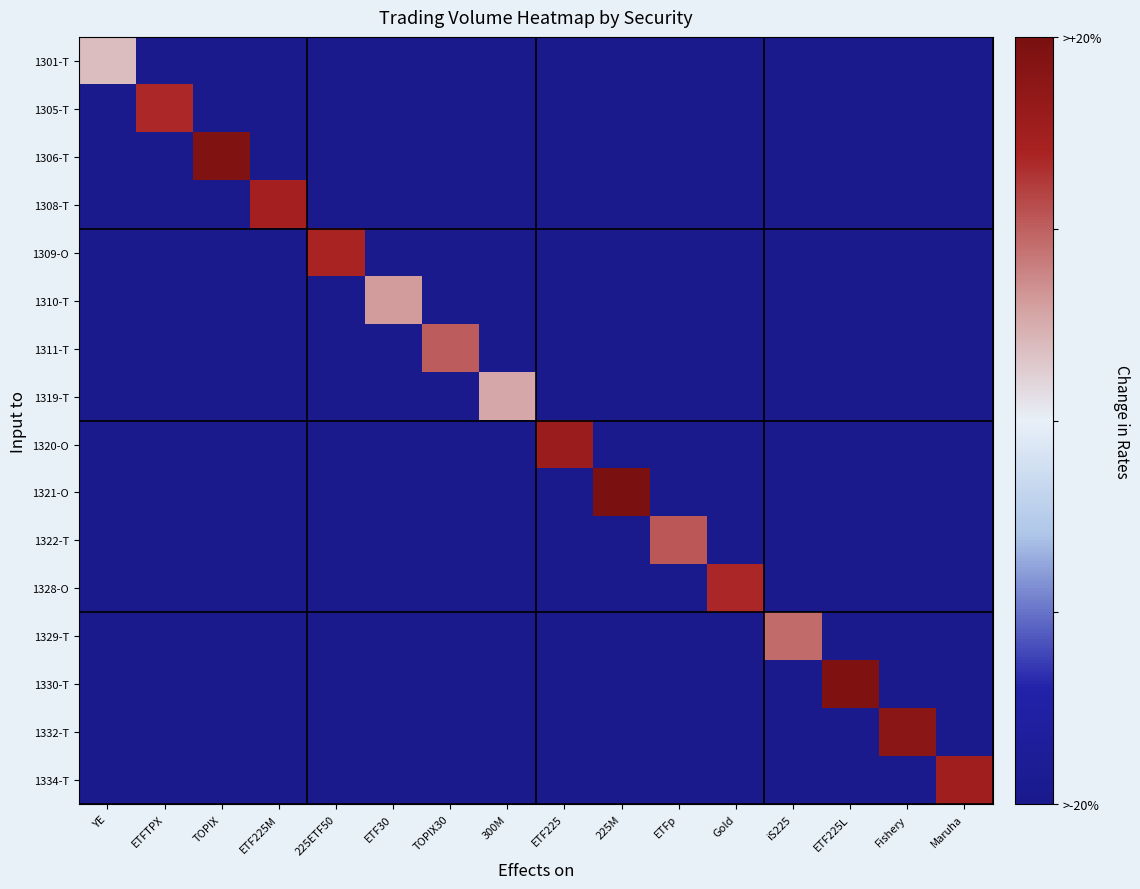

Rank the series by their maximum value, from highest to lowest.

1321-O, 1330-T, 1306-T, 1332-T, 1320-O, 1334-T, 1308-T, 1309-O, 1328-O, 1305-T, 1322-T, 1311-T, 1329-T, 1310-T, 1319-T, 1301-T